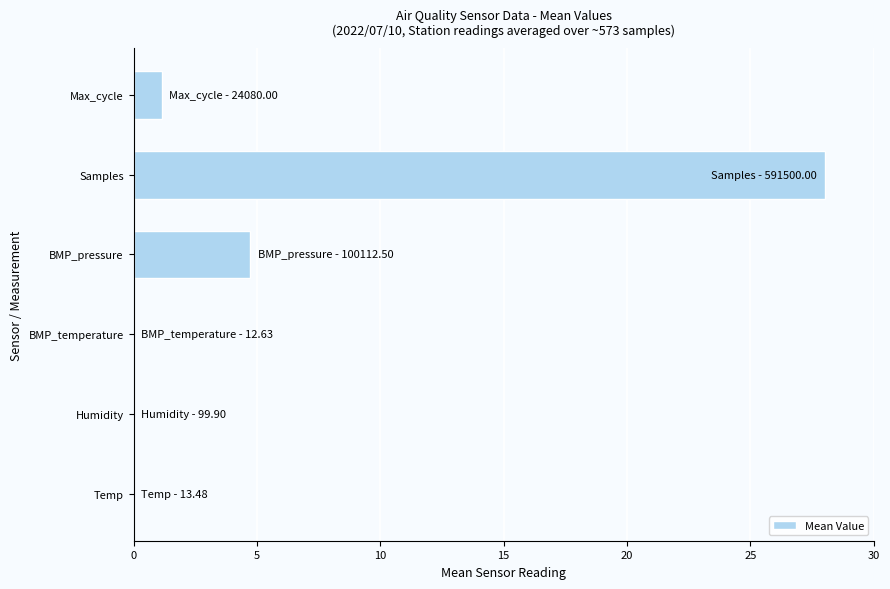

Count the number of data series in this chart.

1